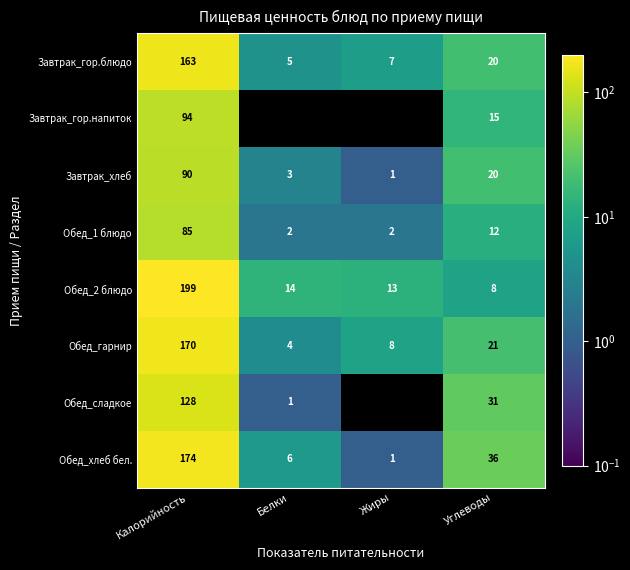

At which label is Обед_1 блюдо closest to 43?

Углеводы